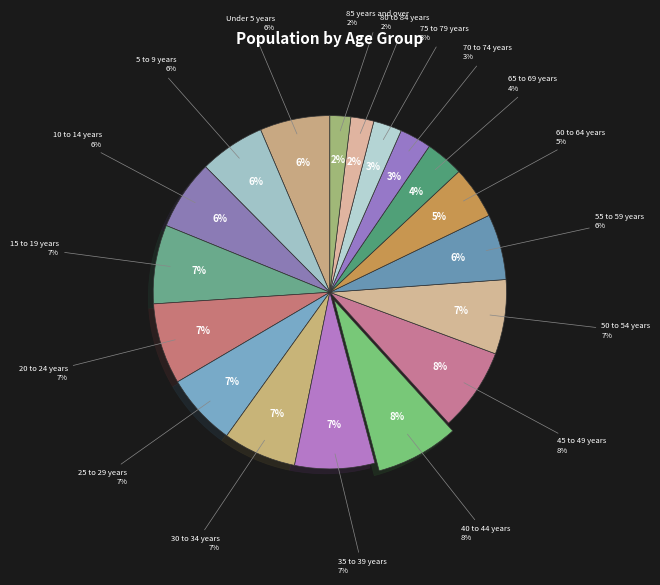

Combined, what portion of the pie is 25 to 29 years and 50 to 54 years?

13.4%